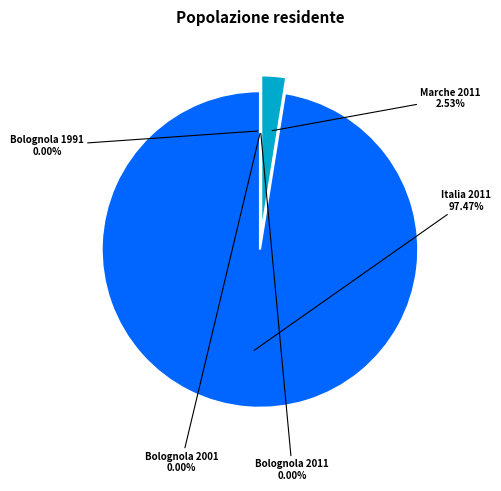

Is the sum of Italia 2011 and Marche 2011 greater than half?

Yes